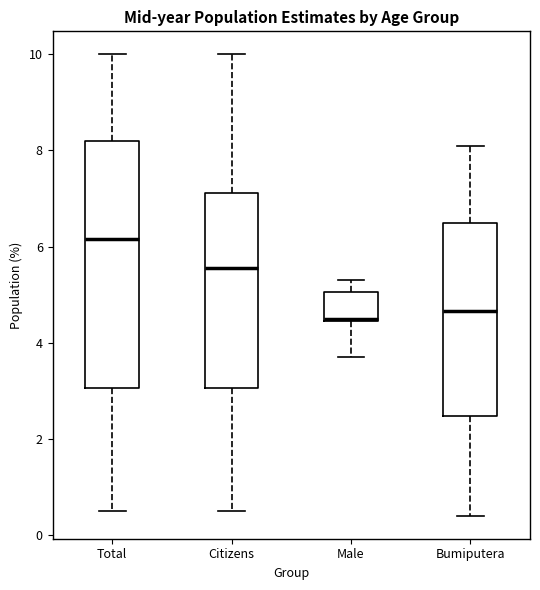

Reading left to right, transcribe this box plot: for each box, give where its median line is, the range the box spans, and where its two whiskers end, as read against the y-axis. The values are not printed on the chart, so give them approximately, as read against the axis.

Total: median 6.2, box 3.0 to 8.2, whiskers 0.6 to 10.0
Citizens: median 5.6, box 3.0 to 7.2, whiskers 0.6 to 10.0
Male: median 4.6, box 4.4 to 5.0, whiskers 3.8 to 5.4
Bumiputera: median 4.6, box 2.4 to 6.6, whiskers 0.4 to 8.2